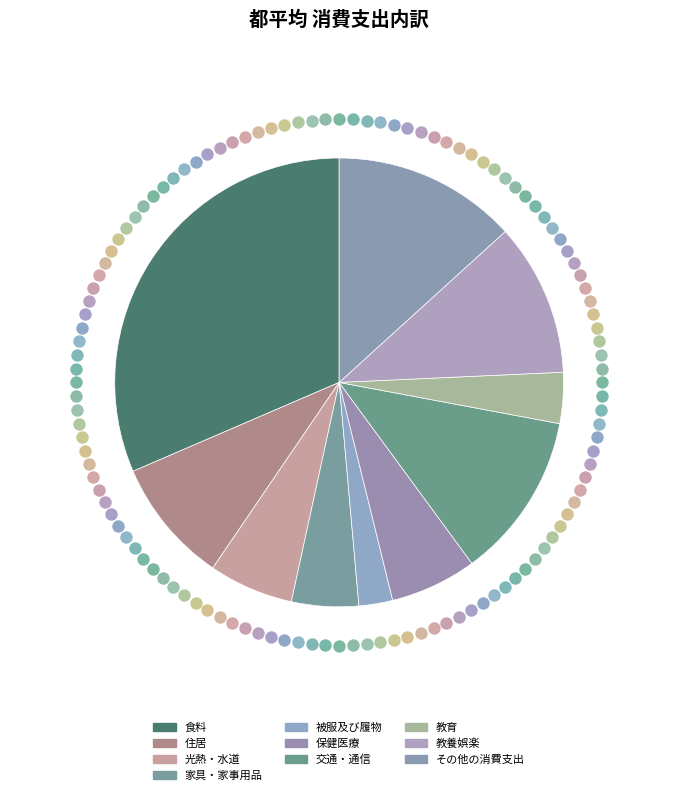

What is the smallest slice in the pie chart?

被服及び履物